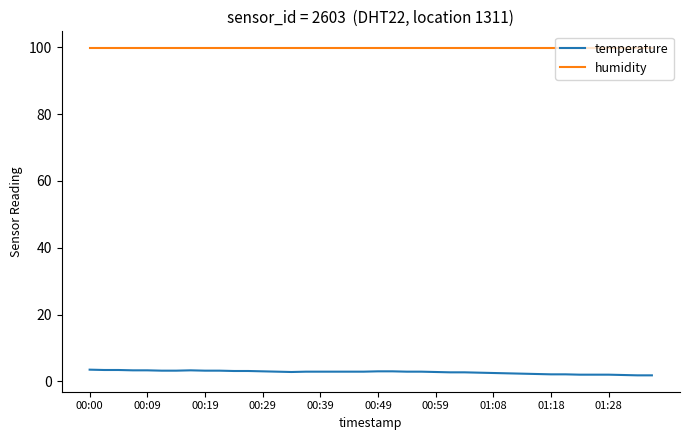

What is the minimum value for humidity?

99.9